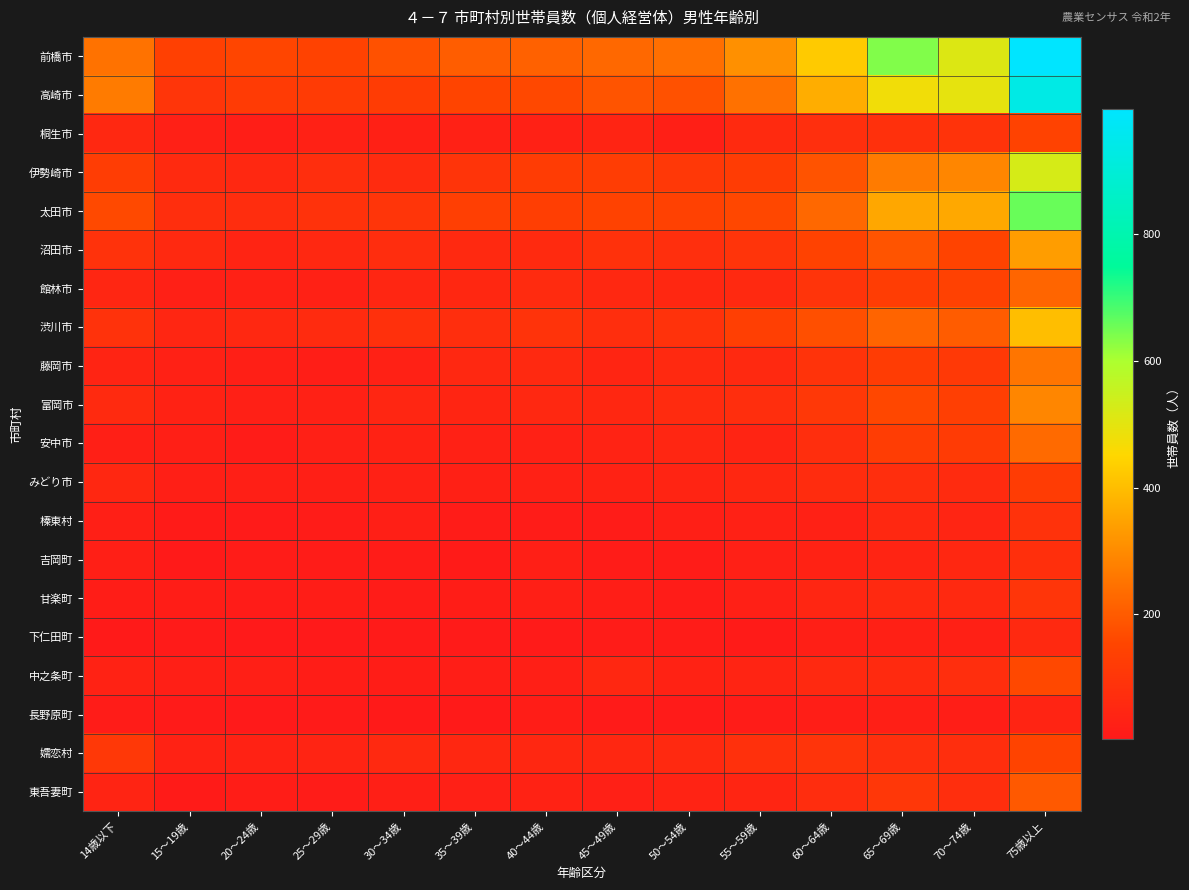

Between 60～64歳 and 45～49歳, which is larger?

60～64歳